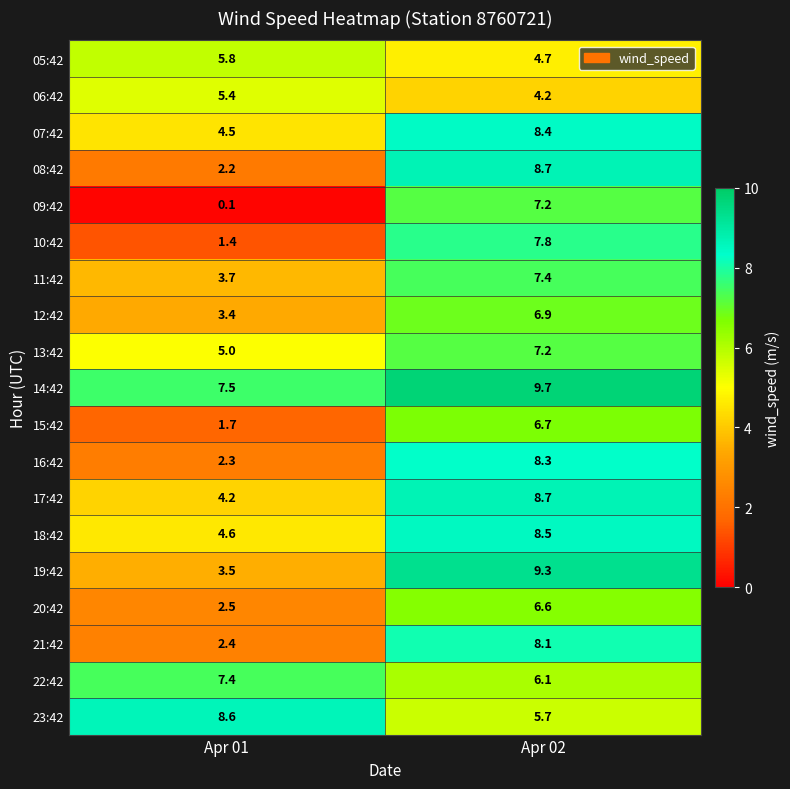

What is the difference between the highest and lowest values at Apr 02?

5.5